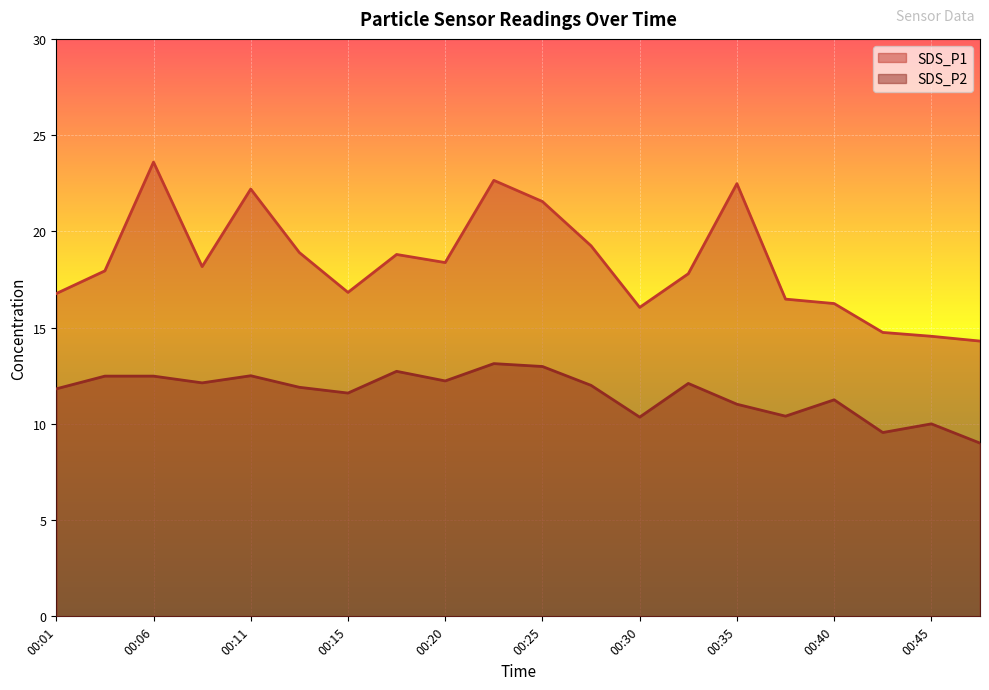

Which series changed the most between 00:42 and 00:45?

SDS_P2